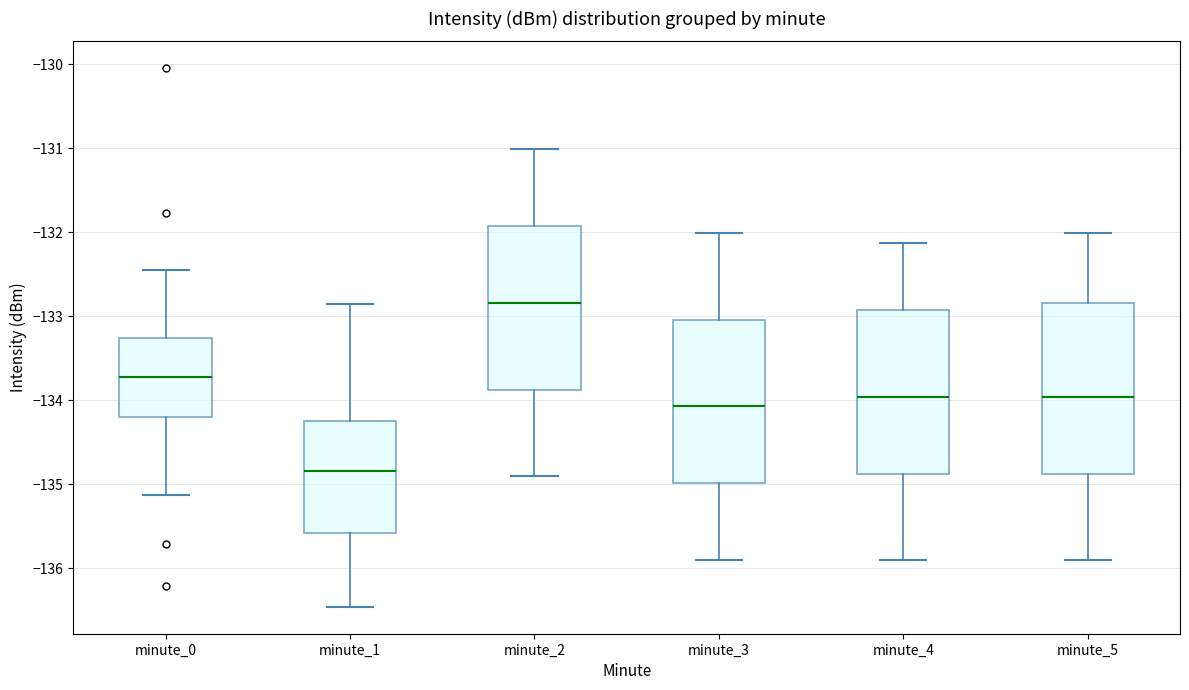

Reading left to right, read every box against the y-axis: the position of its median line, the range the box covers, and the ends of its whiskers. The values are not printed on the chart, so give them approximately, as read against the axis.

minute_0: median -133.7, box -134.2 to -133.3, whiskers -135.1 to -132.4
minute_1: median -134.8, box -135.6 to -134.2, whiskers -136.5 to -132.9
minute_2: median -132.8, box -133.9 to -131.9, whiskers -134.9 to -131.0
minute_3: median -134.1, box -135.0 to -133.0, whiskers -135.9 to -132.0
minute_4: median -134.0, box -134.9 to -132.9, whiskers -135.9 to -132.1
minute_5: median -134.0, box -134.9 to -132.8, whiskers -135.9 to -132.0